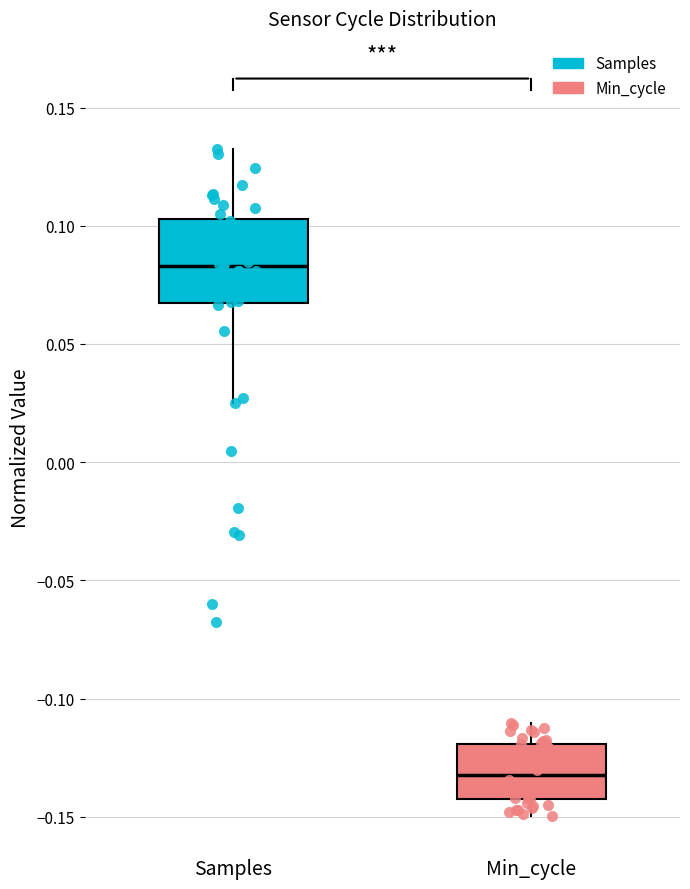

Reading left to right, read every box against the y-axis: the position of its median line, the range the box covers, and the ends of its whiskers. The values are not printed on the chart, so give them approximately, as read against the axis.

Samples: median 0.085, box 0.065 to 0.105, whiskers 0.025 to 0.130
Min_cycle: median -0.130, box -0.140 to -0.120, whiskers -0.150 to -0.110